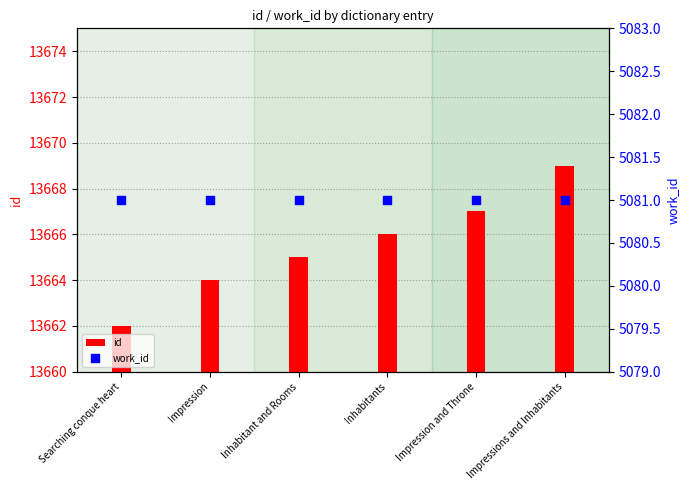

At which category is the sum across all series the highest?

Impressions and Inhabitants